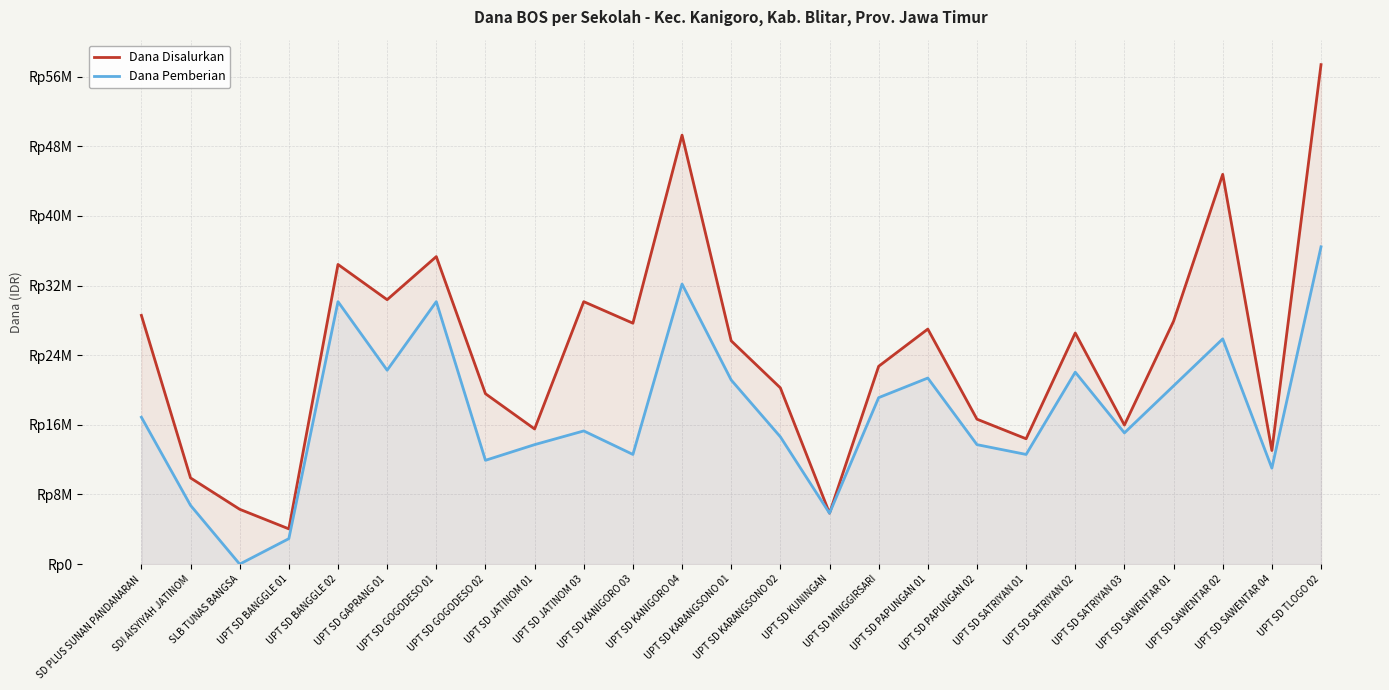

Which series has the largest total across all categories?

Dana Disalurkan